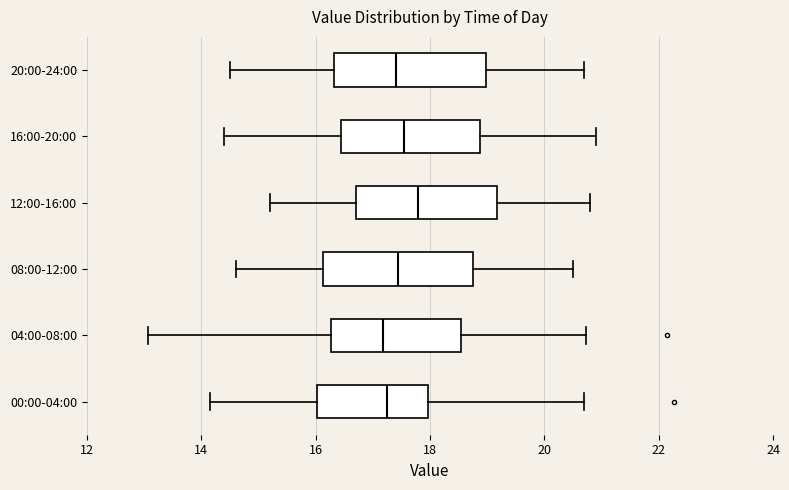

Reading bottom to top, transcribe this box plot: for each box, give where its median line is, the range the box spans, and where its two whiskers end, as read against the x-axis. The values are not printed on the chart, so give them approximately, as read against the axis.

00:00-04:00: median 17.2, box 16.0 to 18.0, whiskers 14.2 to 20.8
04:00-08:00: median 17.2, box 16.2 to 18.6, whiskers 13.0 to 20.8
08:00-12:00: median 17.4, box 16.2 to 18.8, whiskers 14.6 to 20.6
12:00-16:00: median 17.8, box 16.8 to 19.2, whiskers 15.2 to 20.8
16:00-20:00: median 17.6, box 16.4 to 18.8, whiskers 14.4 to 21.0
20:00-24:00: median 17.4, box 16.4 to 19.0, whiskers 14.6 to 20.8